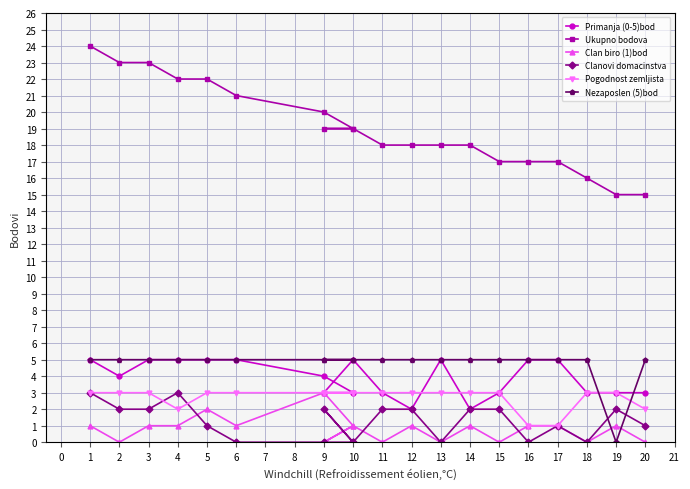

What is the maximum value for Clanovi domacinstva?

3